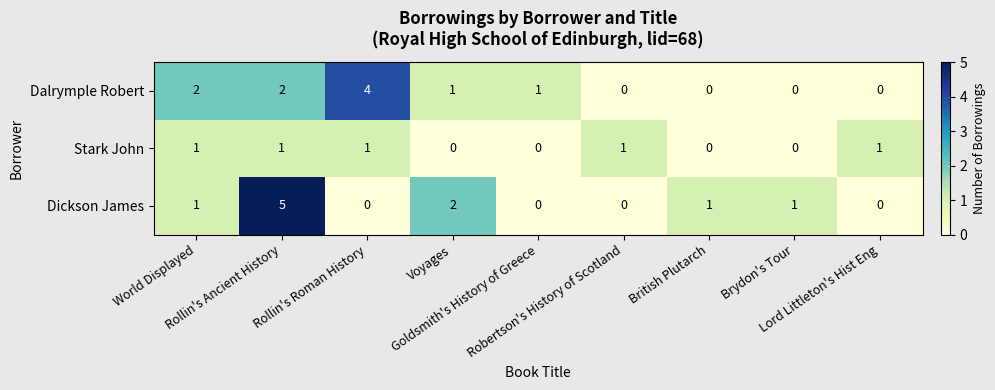

Count the Stark John values in the range 0 to 1.

9